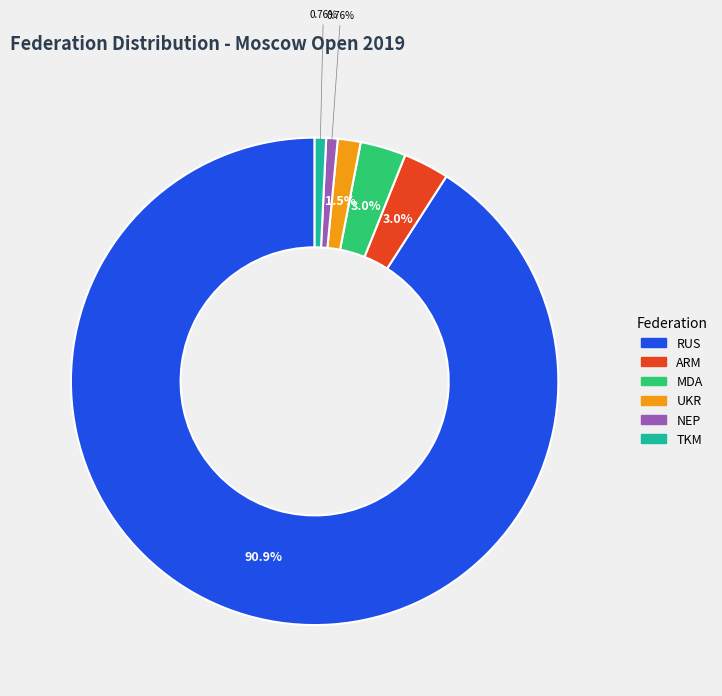

Which category has the biggest portion of the pie?

RUS